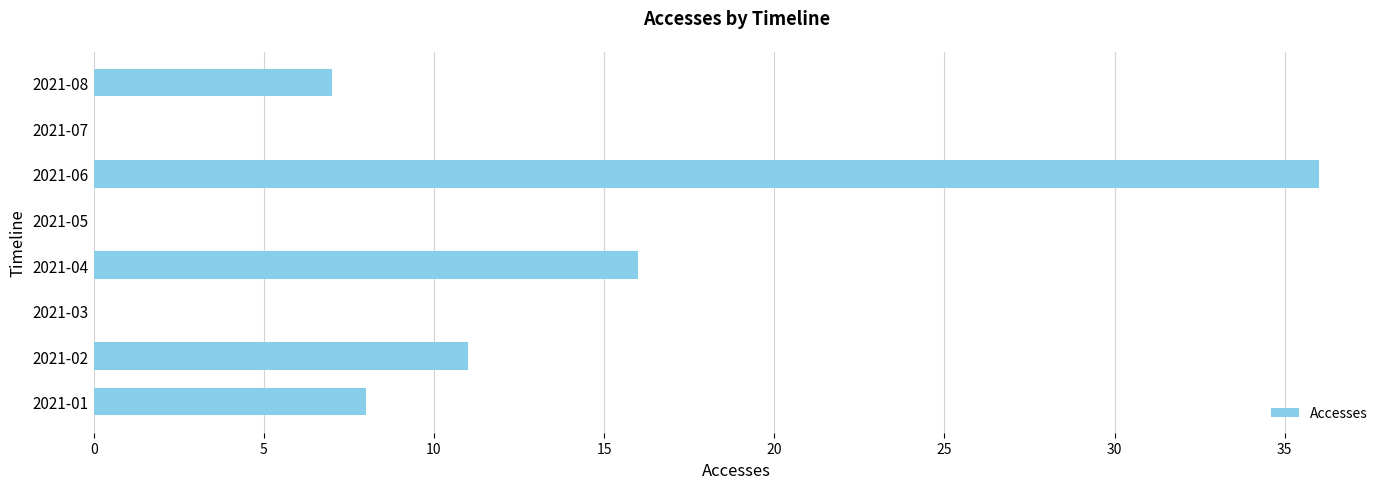

How many categories are shown in the chart?

8